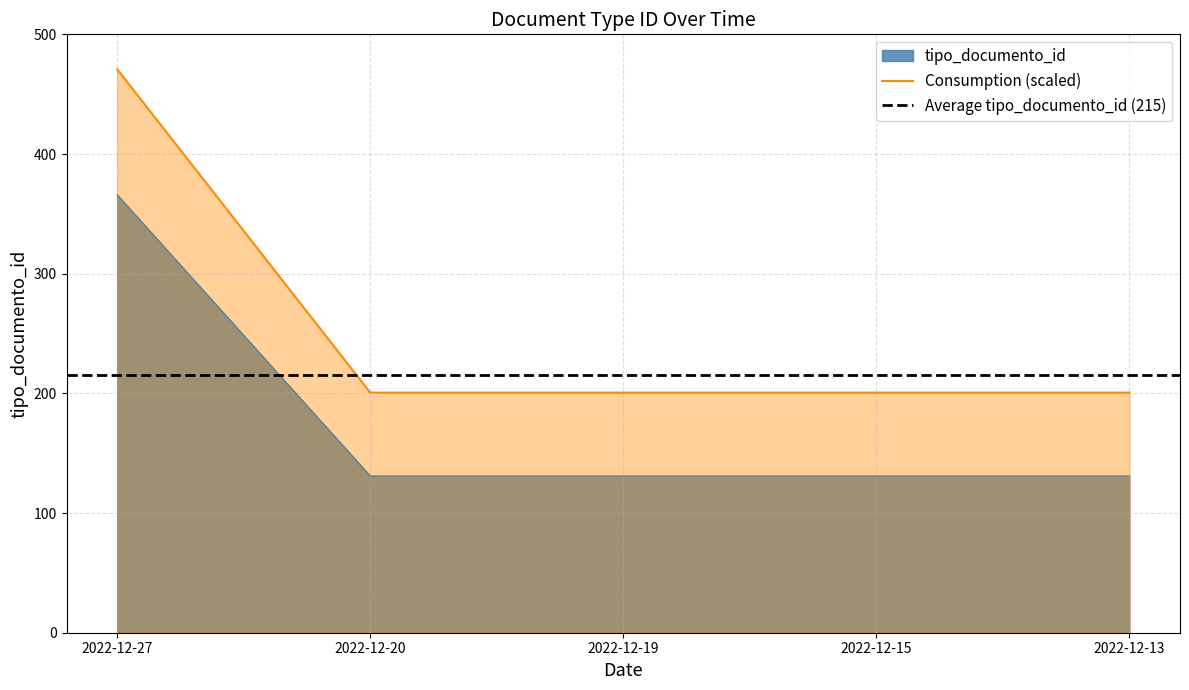

What value does the data have at 2022-12-13, to the nearest 50?

150